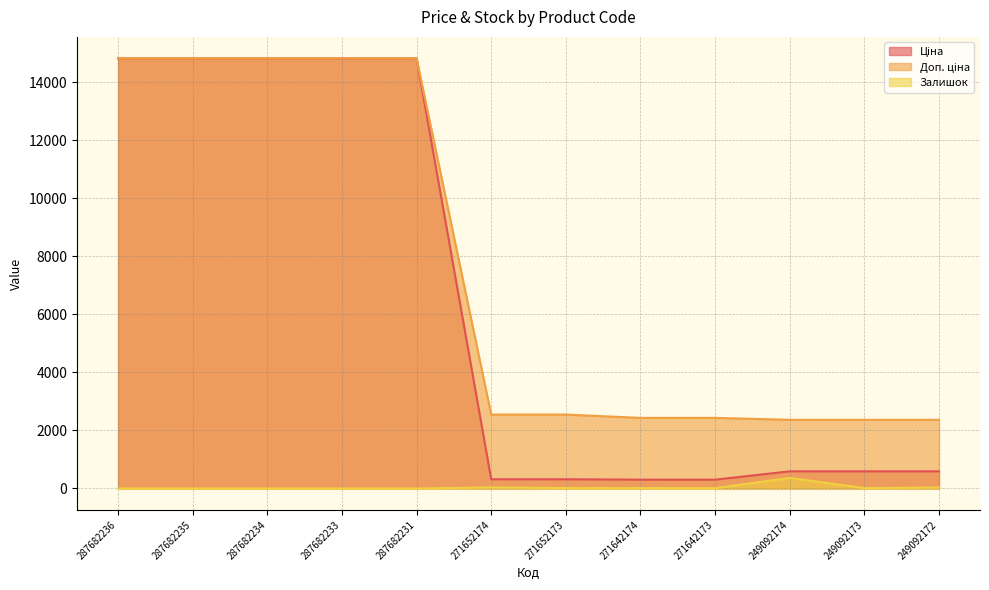

List the series in order of their overall mean, highest first.

Доп. ціна, Ціна, Залишок